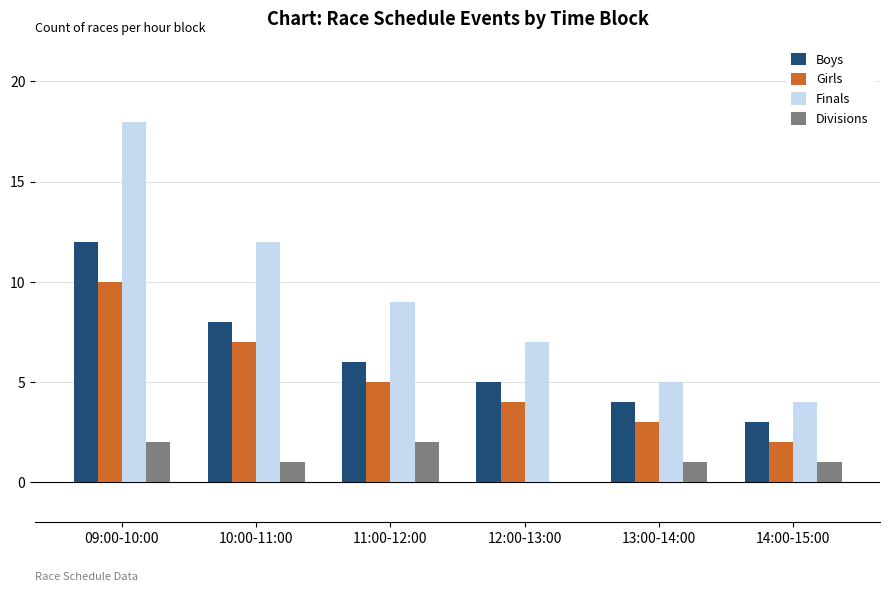

What is the spread (max minus min) of values at 09:00-10:00?

16